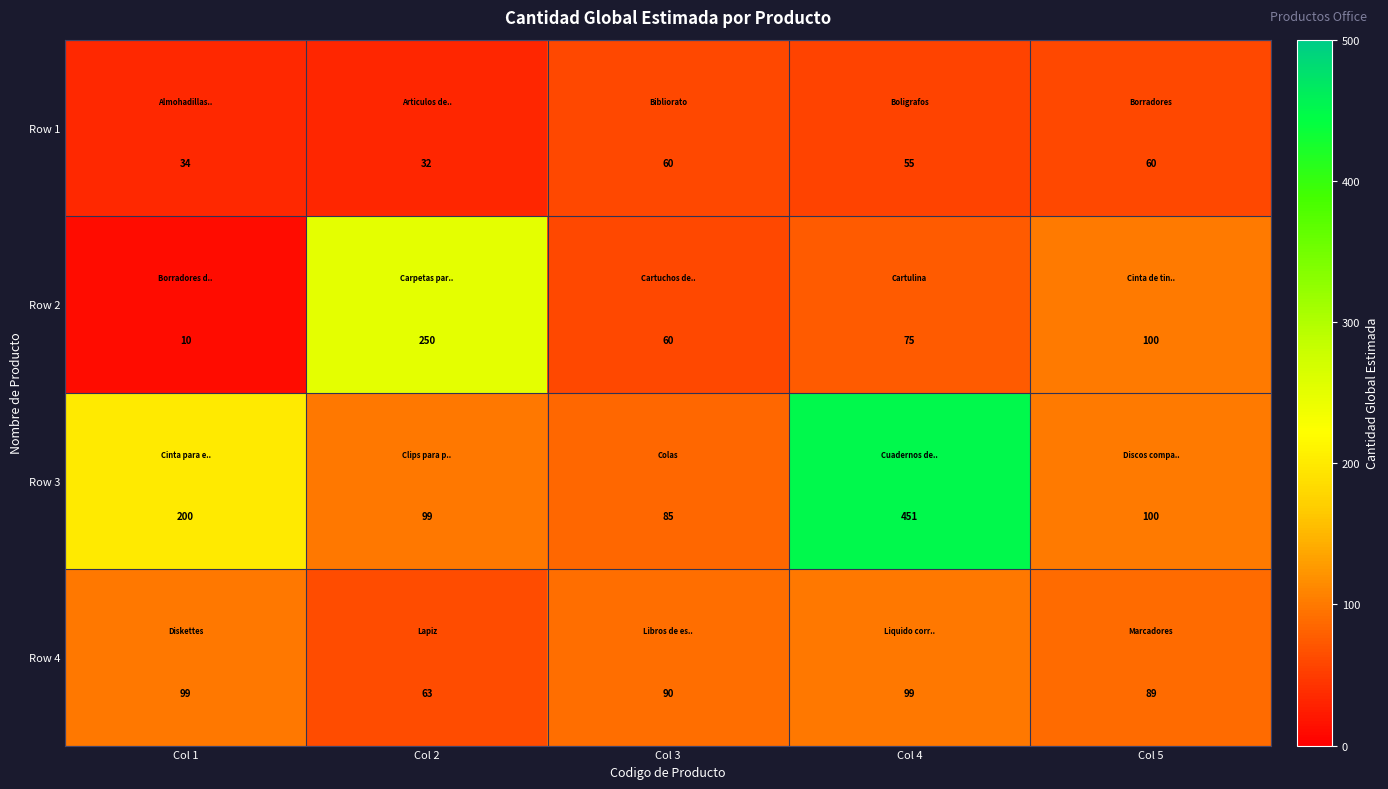

What is the total value across all series at Col 3?

295